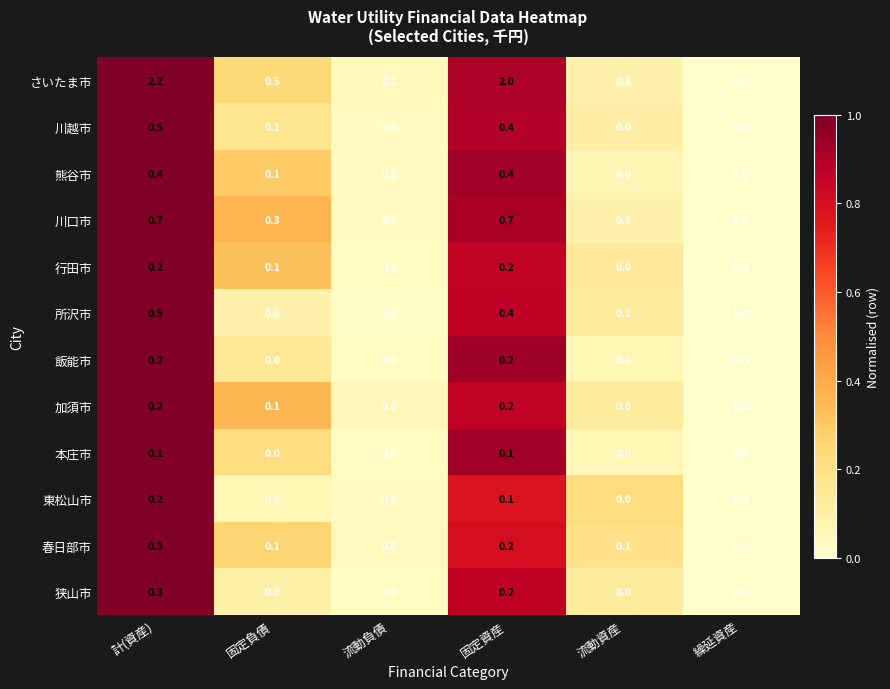

Where is さいたま市 nearest to the value 1?

固定負債